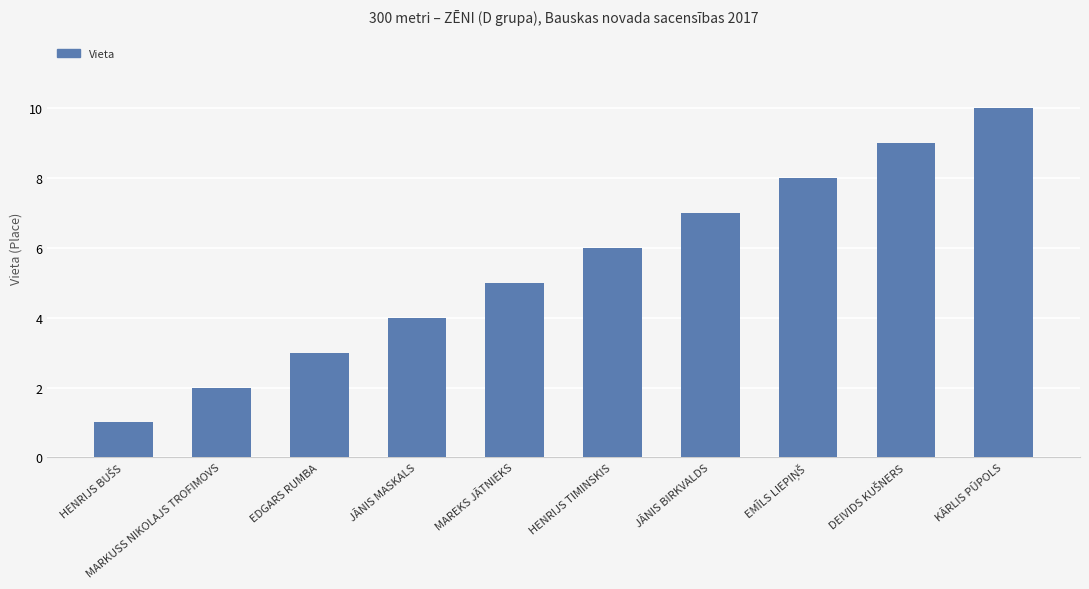

Which category has the highest value across all series?

KĀRLIS PŪPOLS